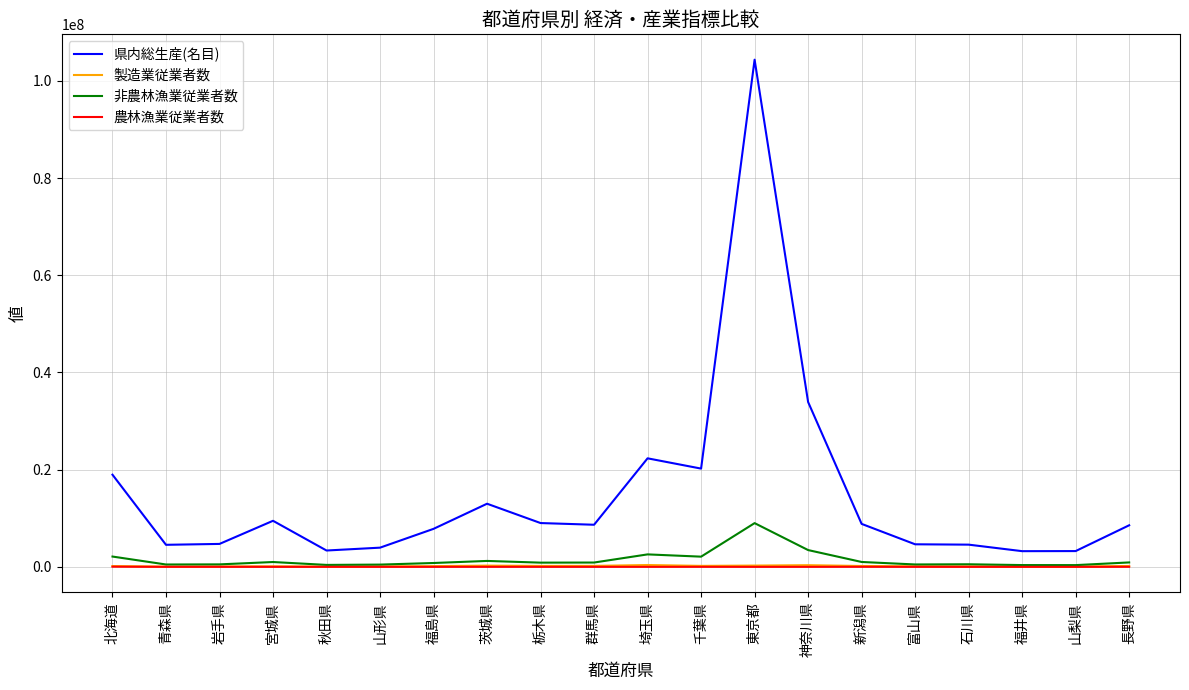

What are all the series names shown in the legend?

県内総生産(名目), 製造業従業者数, 非農林漁業従業者数, 農林漁業従業者数